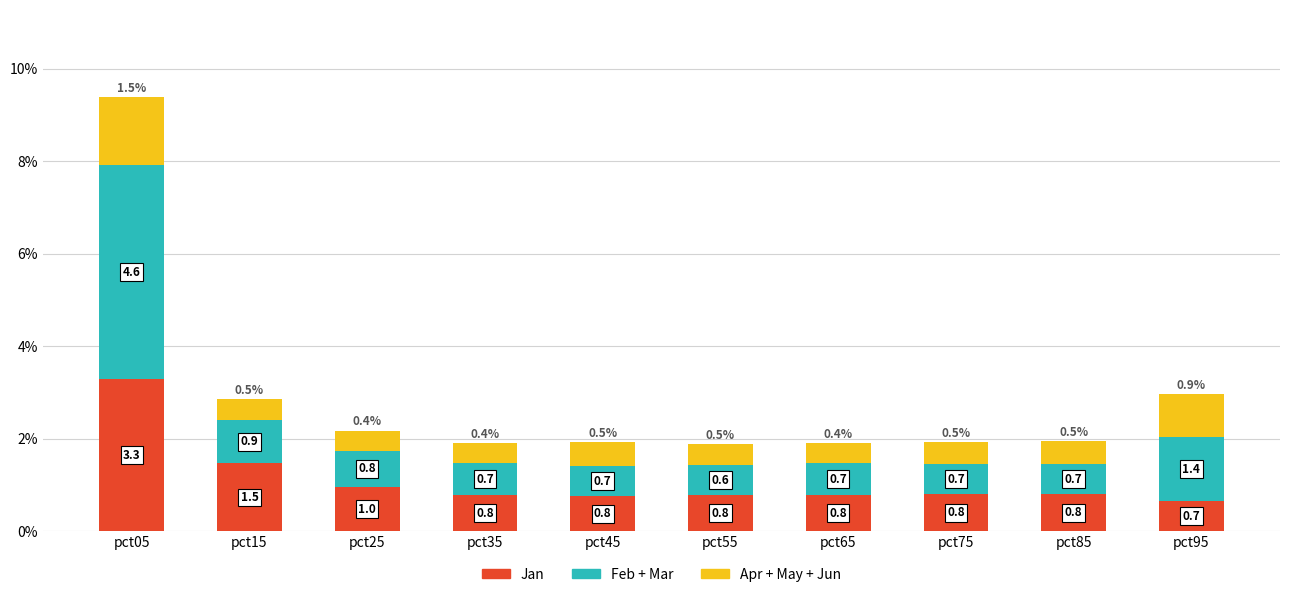

At which category is the sum across all series the highest?

pct05